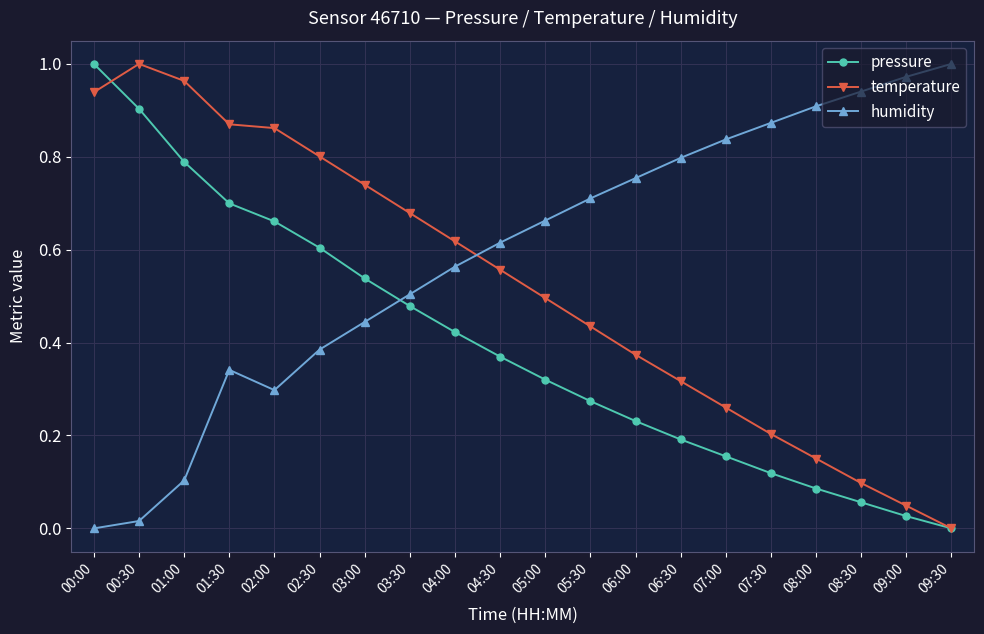

Is it true that humidity equals 1.5 at 07:30?

False